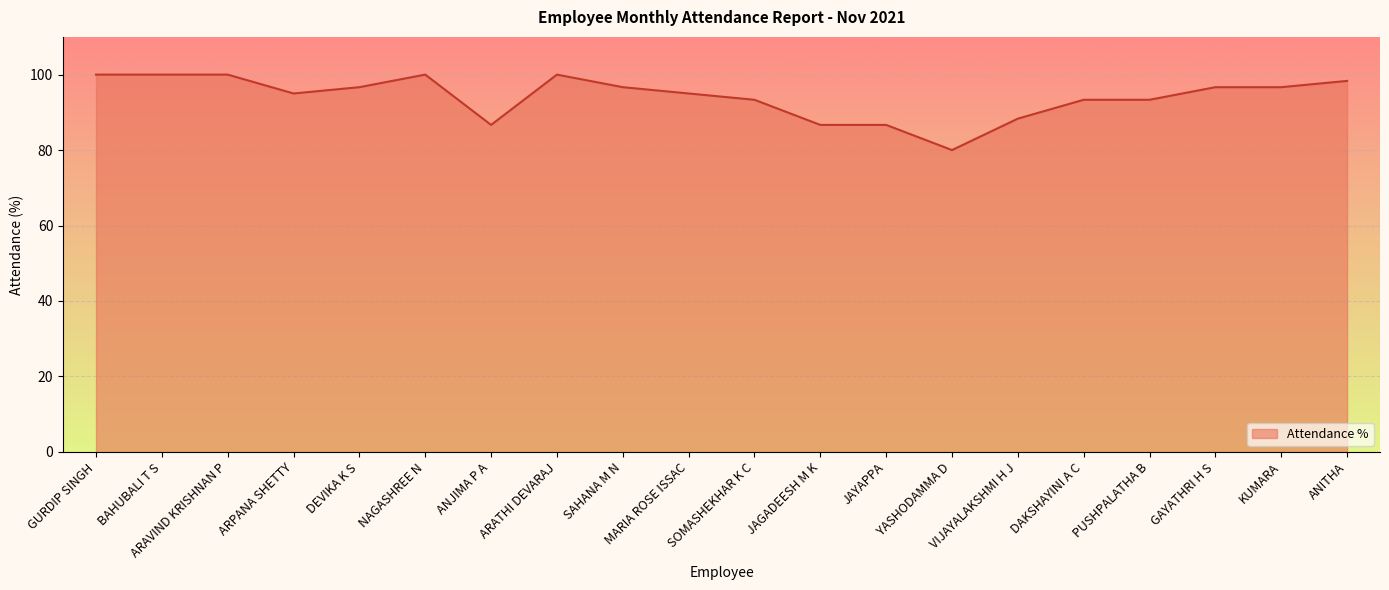

How many lines are shown in the chart?

1